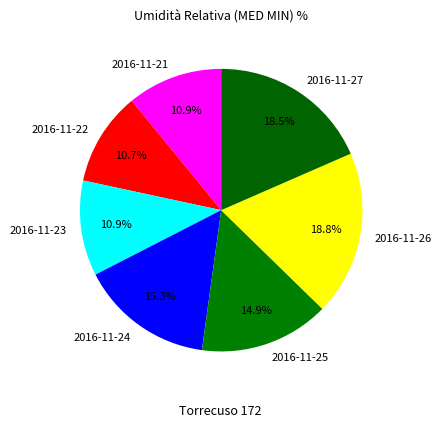

To the nearest percent, what is the difference between the 2016-11-26 and 2016-11-24 slice percentages?

4%